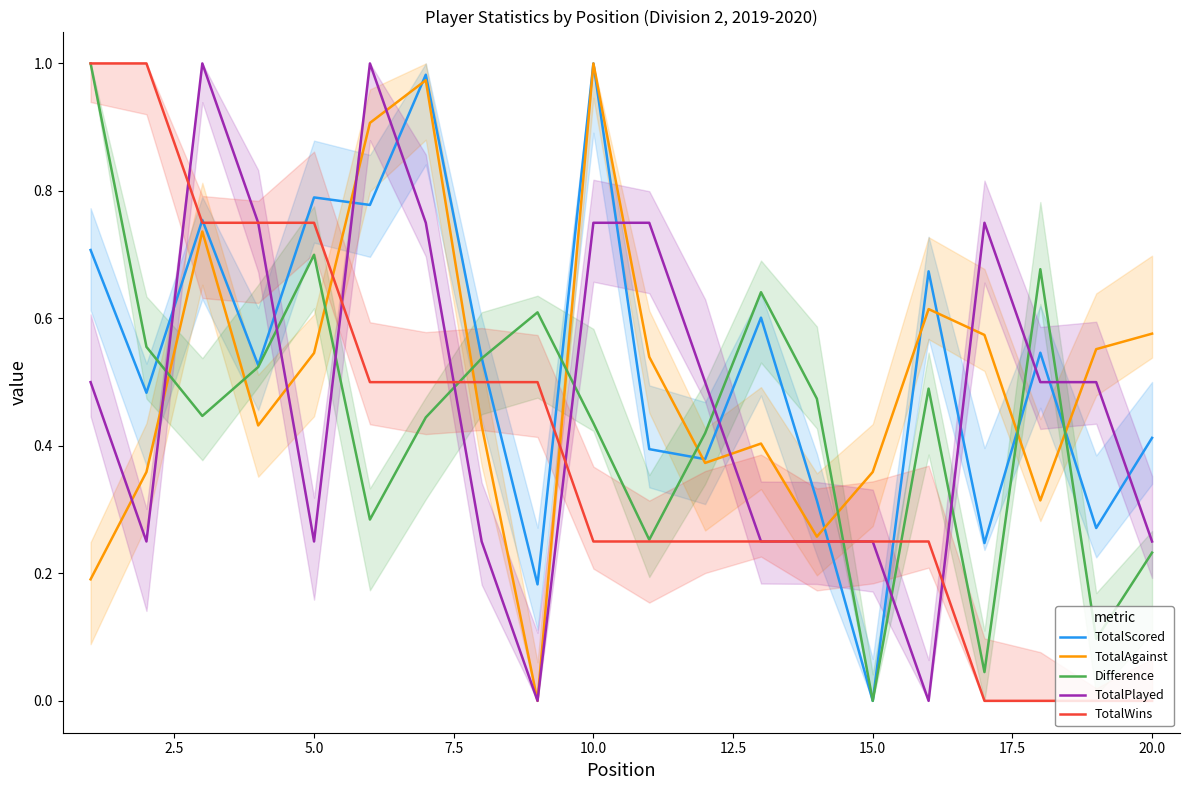

What is the difference between the maximum and minimum values in the Difference series?

1.0